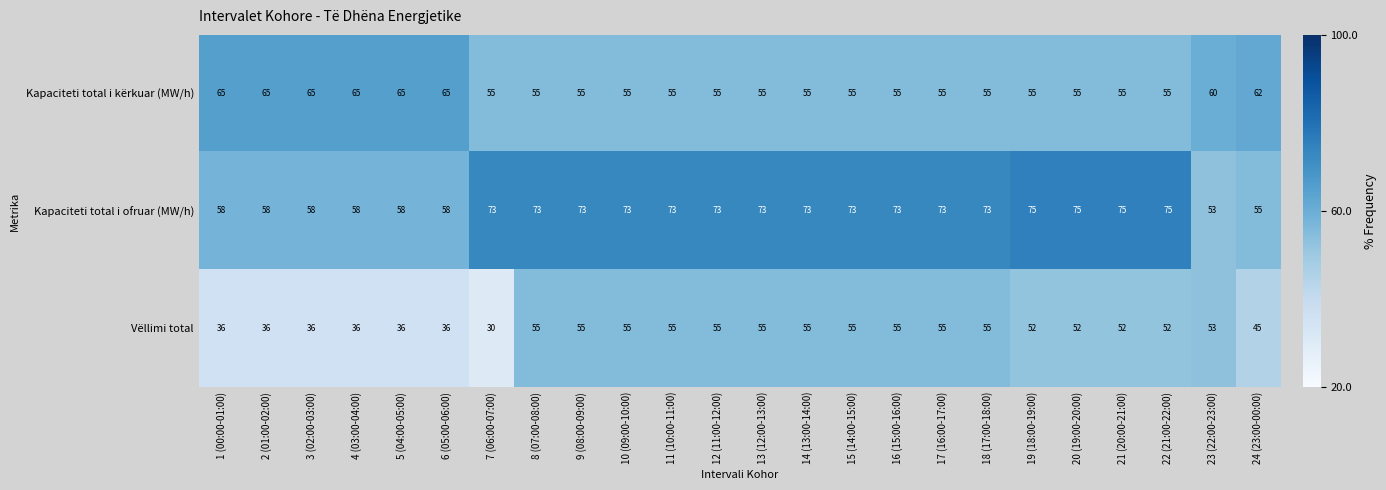

What is the sum of the Kapaciteti total i ofruar (MW/h) values at 3 (02:00-03:00) and 13 (12:00-13:00)?

131